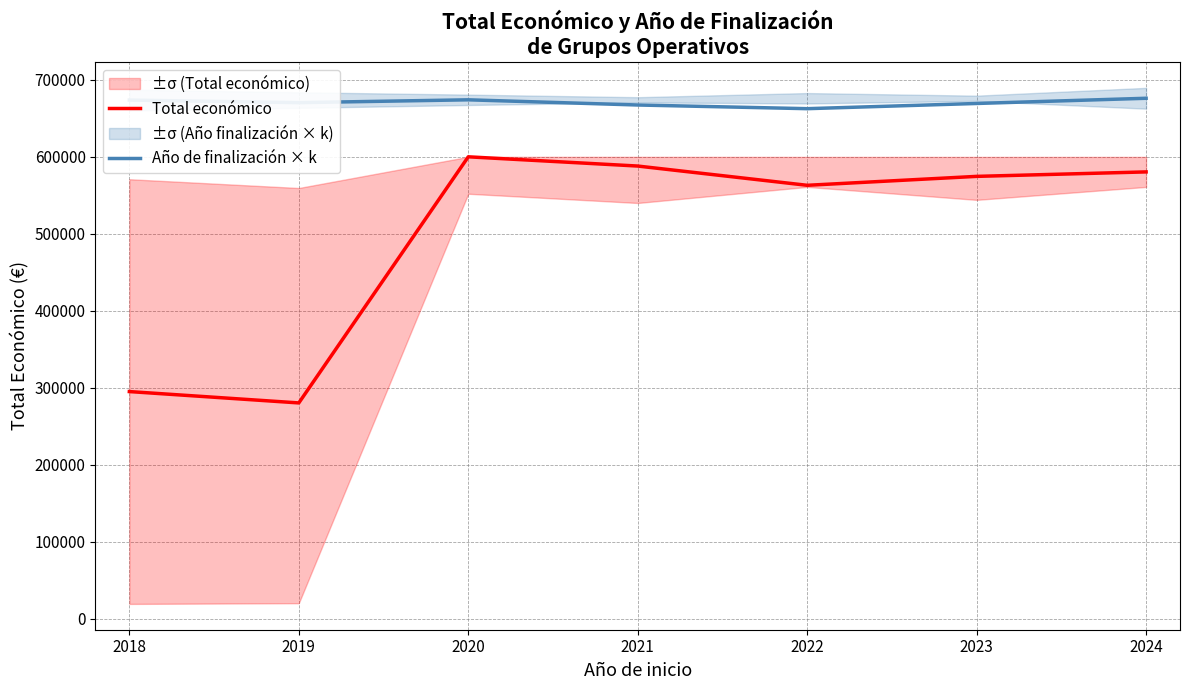

At 2024, list the series in order from largest to smallest.

Año de finalización × k, Total económico